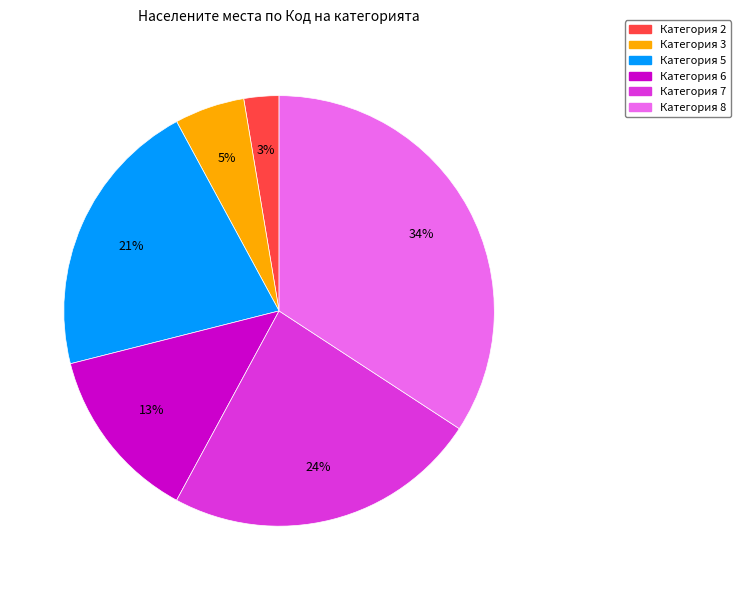

Does any single category account for the majority?

No